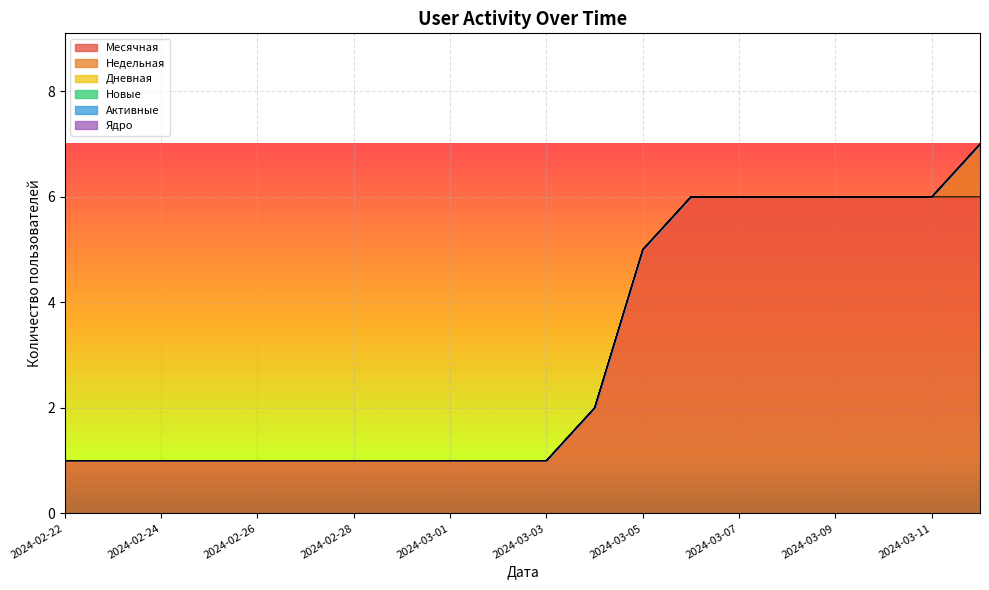

What are all the series names shown in the legend?

Месячная, Недельная, Дневная, Новые, Активные, Ядро